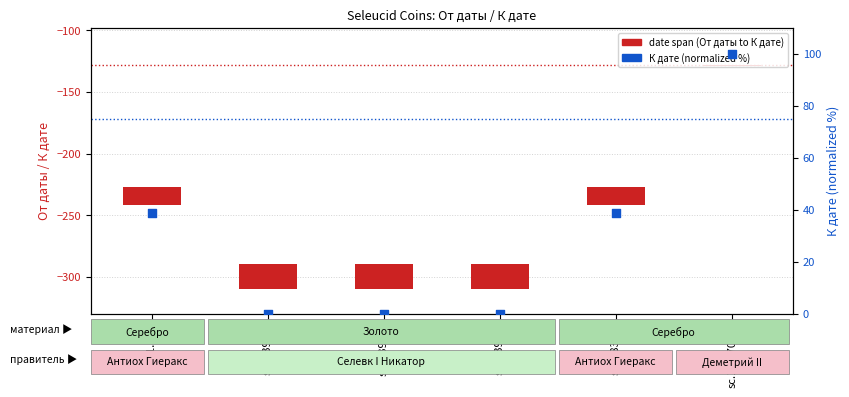

Is the value of К дате (normalized %) at sc.1.39.1b greater than the value of date span (От даты to К дате) at sc.1.2170.1e?

No